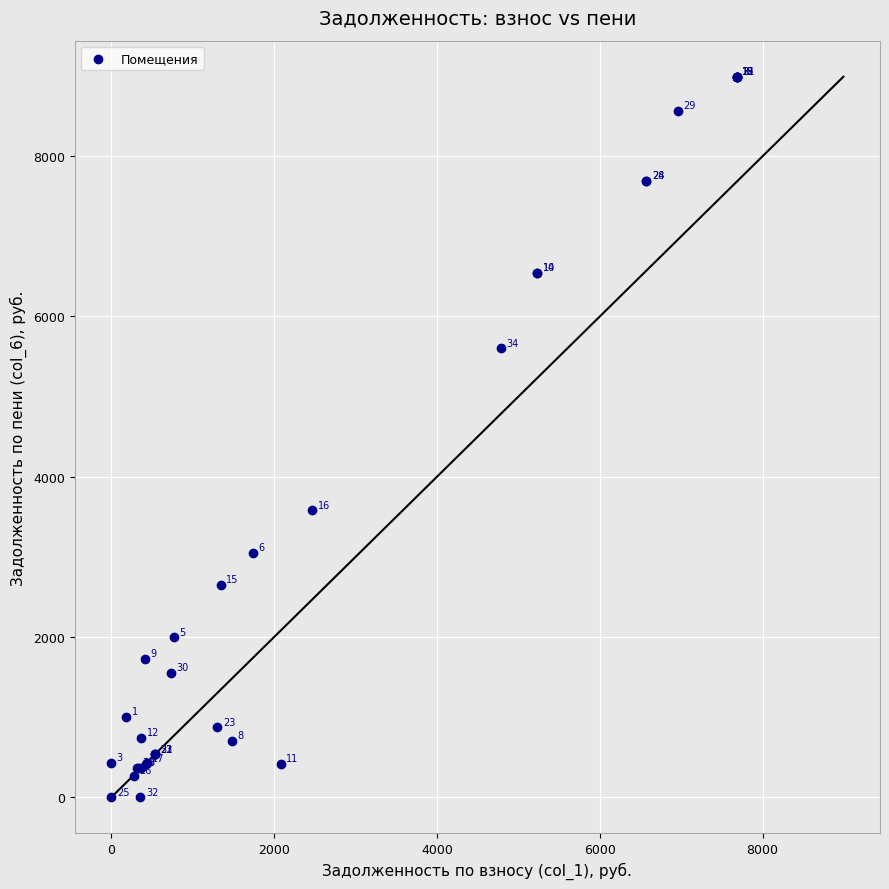

What Y value in the scatter plot is closest to 4496?

3579.2